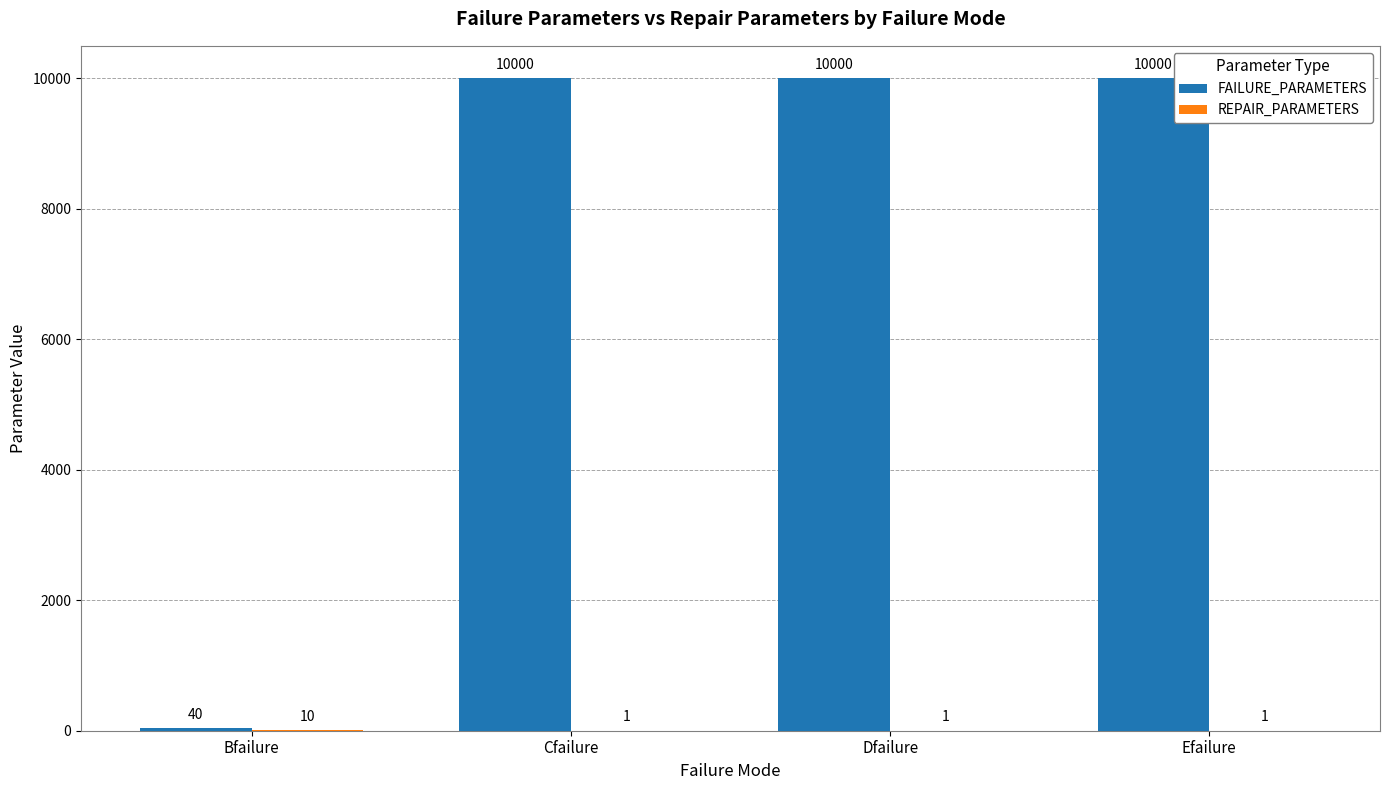

The value of FAILURE_PARAMETERS at Dfailure is 10000. True or false?

True